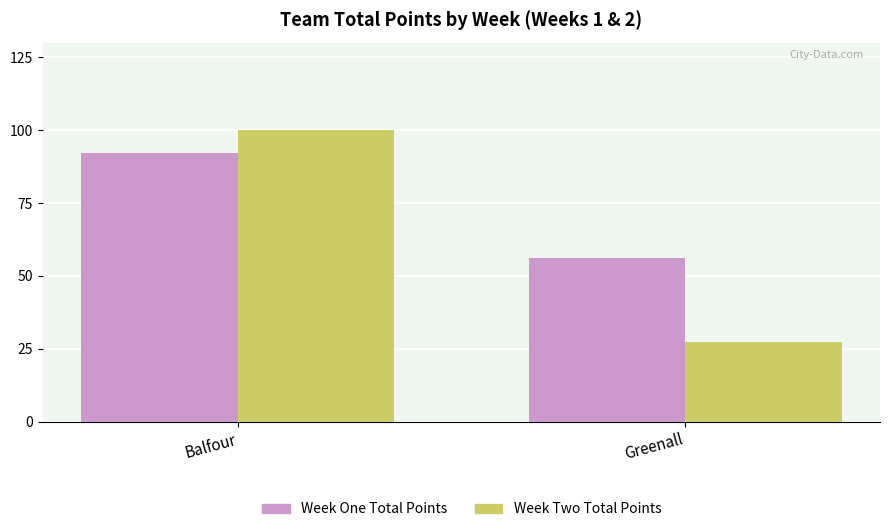

The Week One Total Points series shows 37.4 at Greenall. True or false?

False